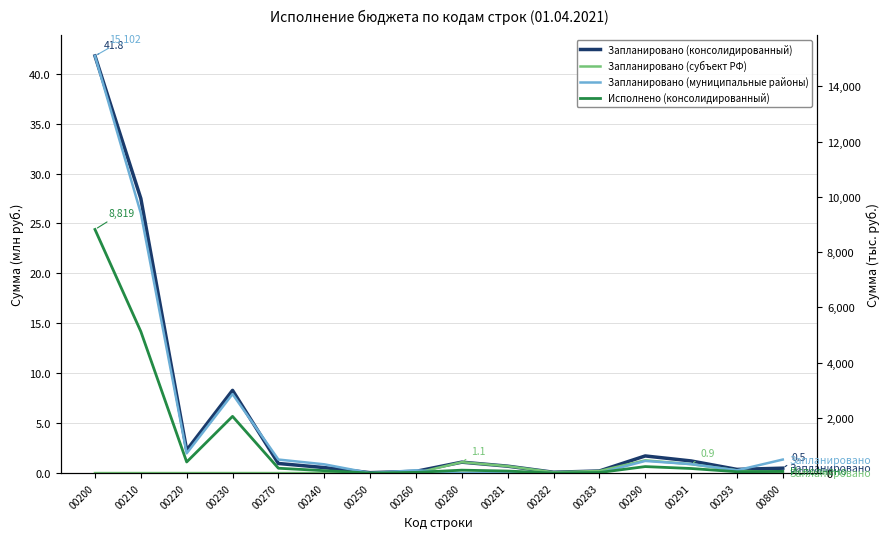

Which label corresponds to the largest value in the chart?

00200